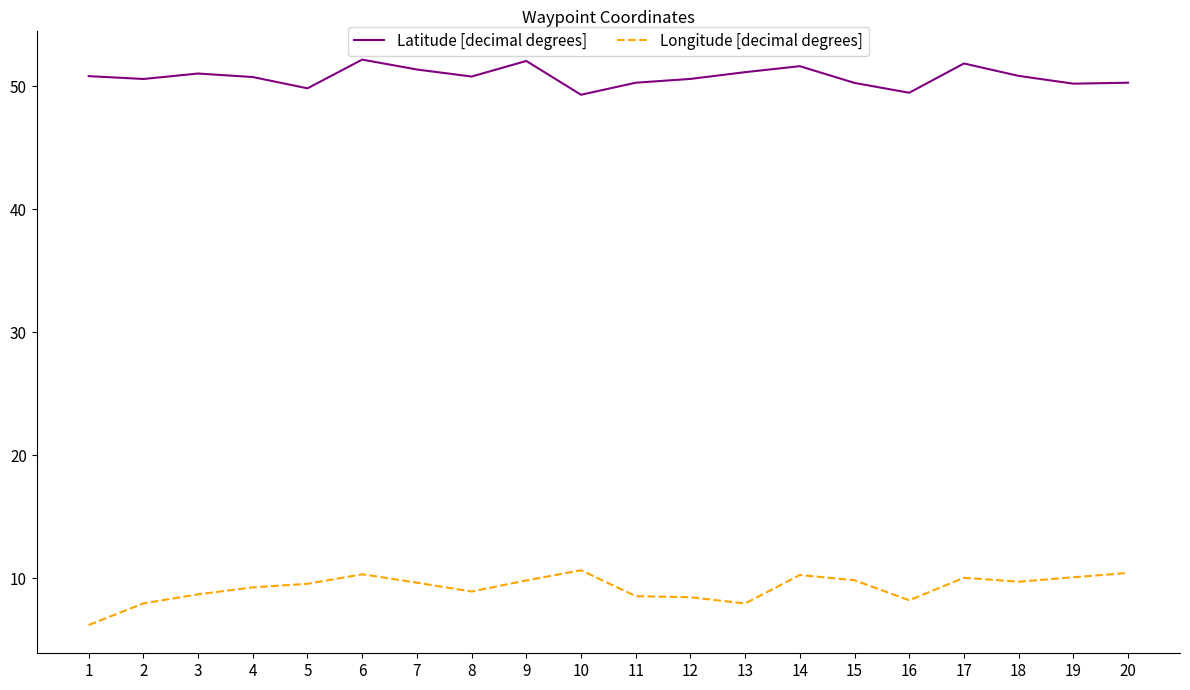

What is the difference between the maximum and minimum values in the Longitude [decimal degrees] series?

4.5